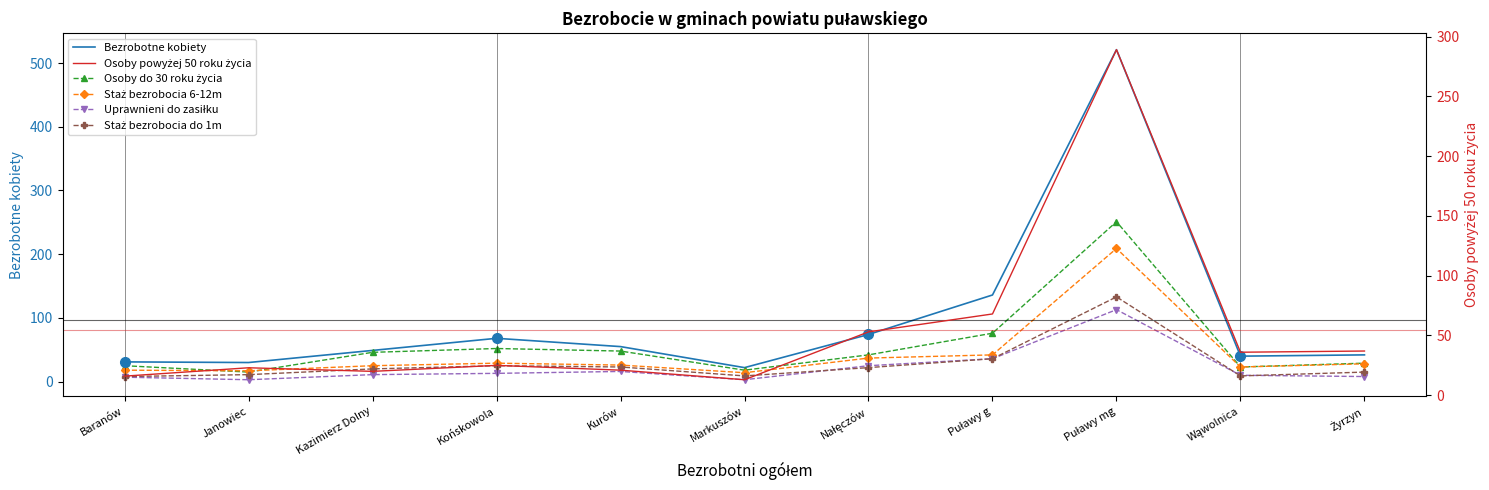

True or false: Uprawnieni do zasiłku has a value of 5 at Baranów.

False